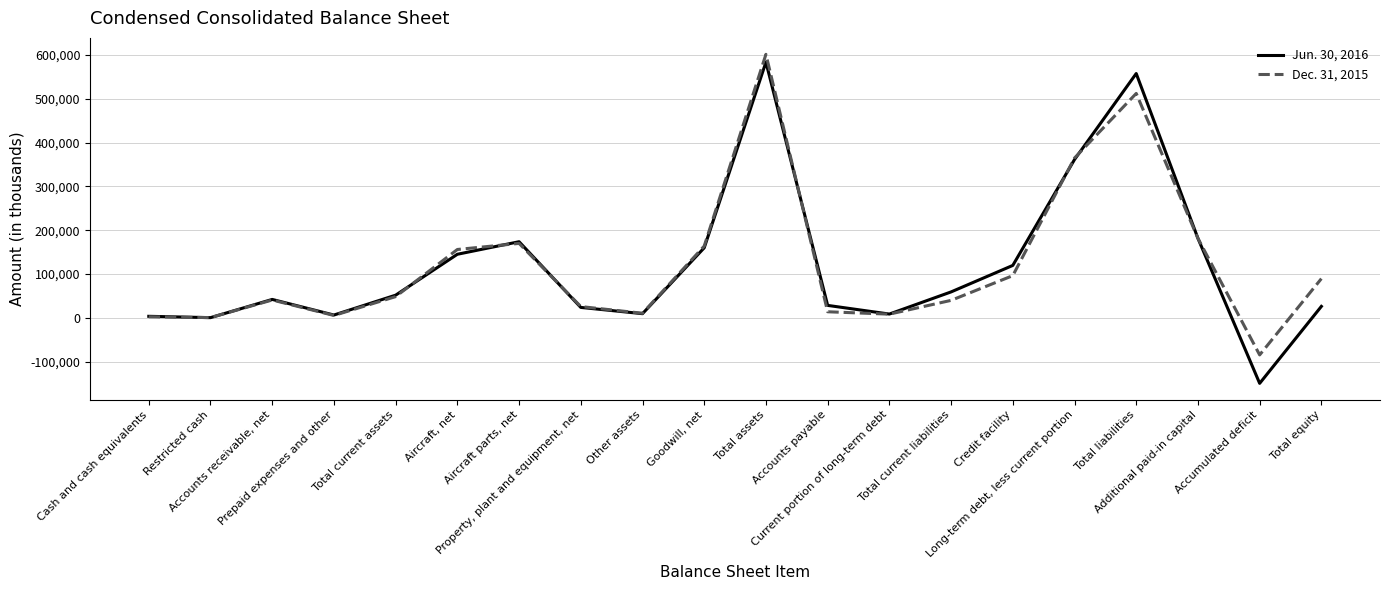

What are all the series names shown in the legend?

Jun. 30, 2016, Dec. 31, 2015